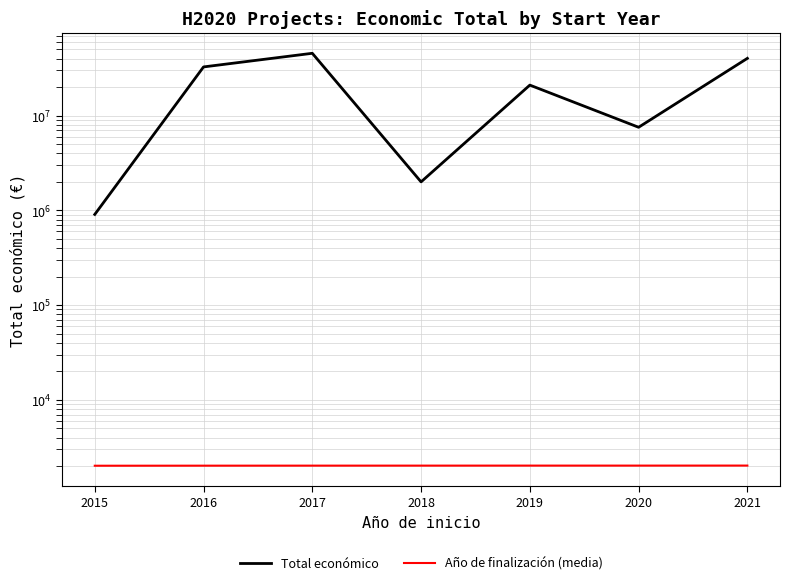

Rank the categories by Total económico value from highest to lowest.

2017, 2021, 2016, 2019, 2020, 2018, 2015